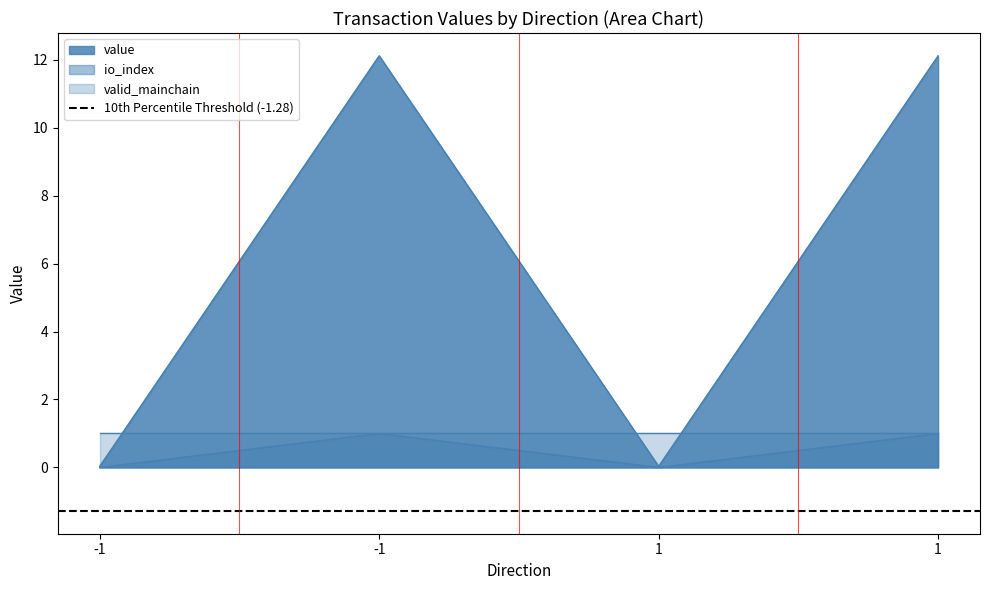

Between -1 and 1, which is larger?

1